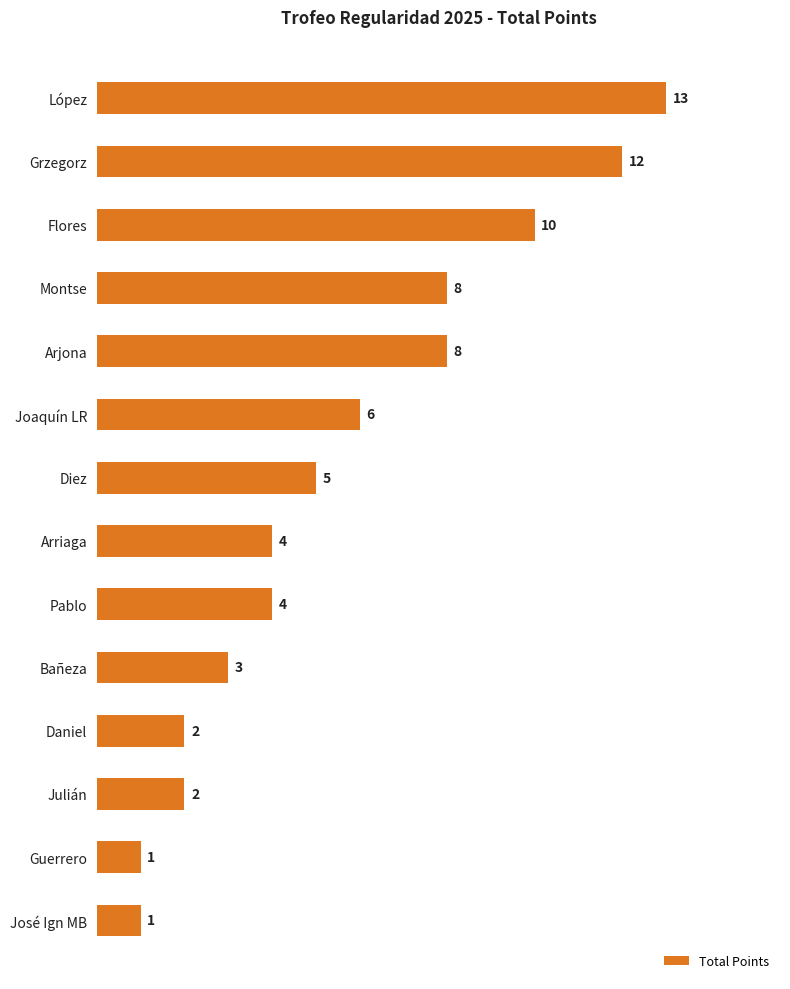

Does the chart contain stacked bars?

No